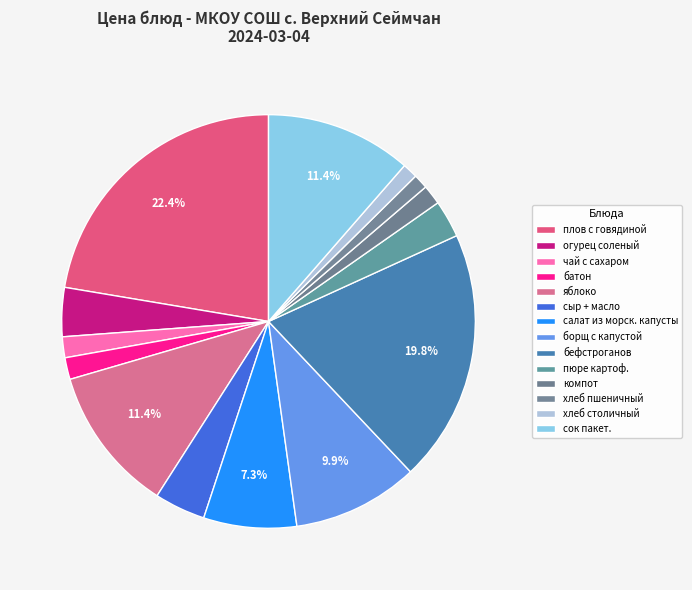

Which slice is the largest?

плов с говядиной